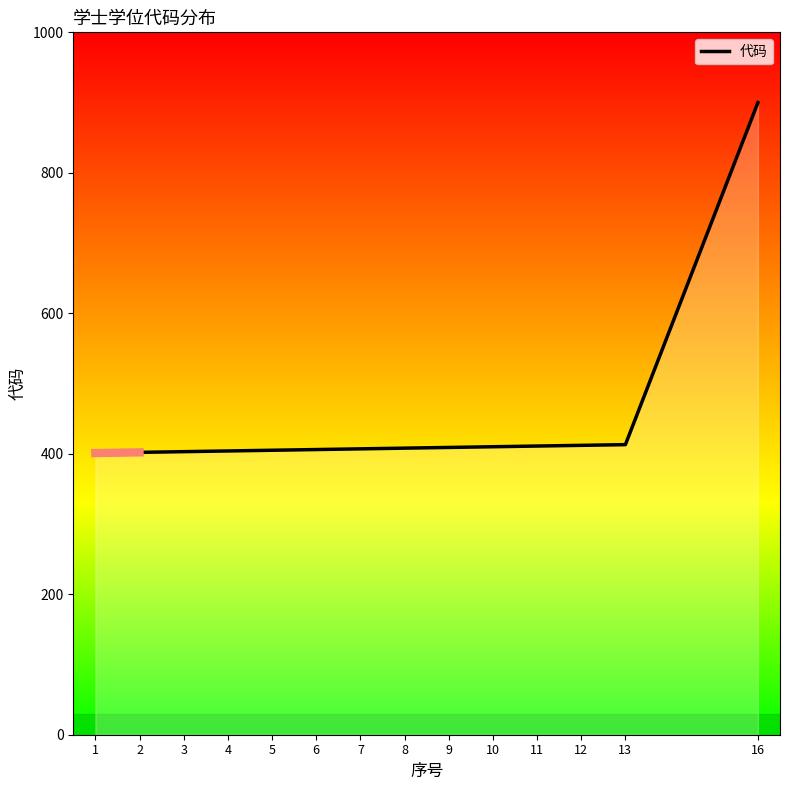

What is the smallest value displayed?

401